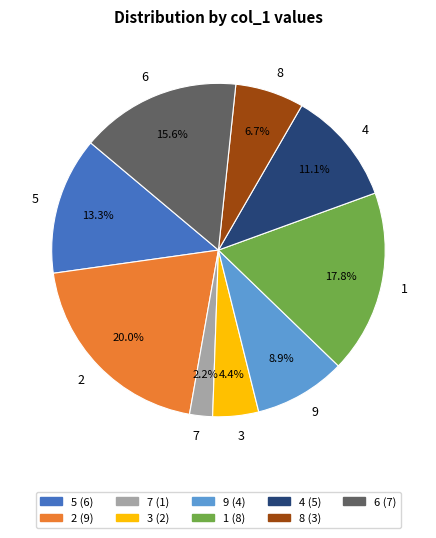

To the nearest percent, what percentage of the pie is 5?

13%